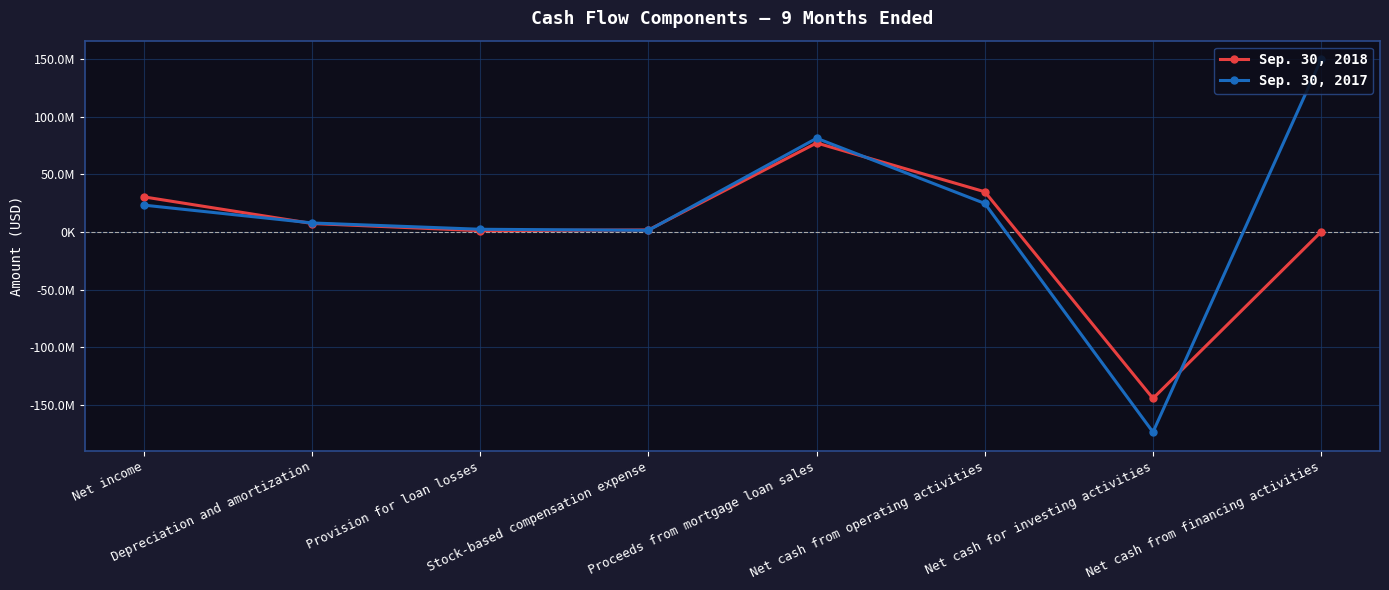

At which category does Sep. 30, 2017 reach its first local peak?

Proceeds from mortgage loan sales